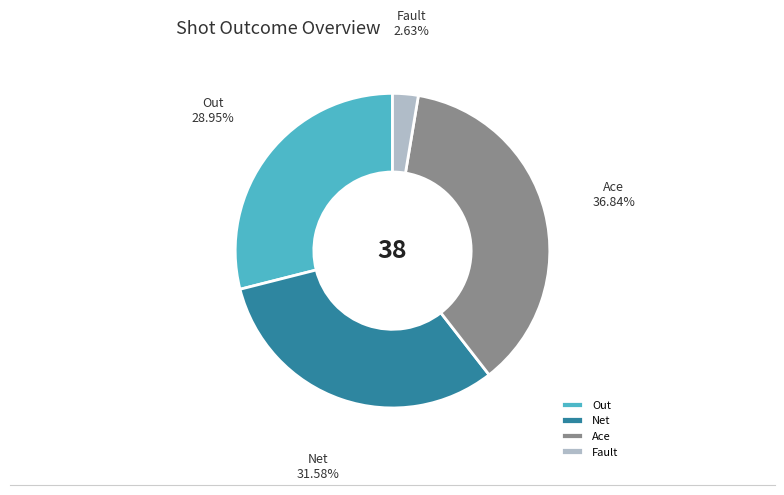

Is the sum of Out and Ace greater than half?

Yes